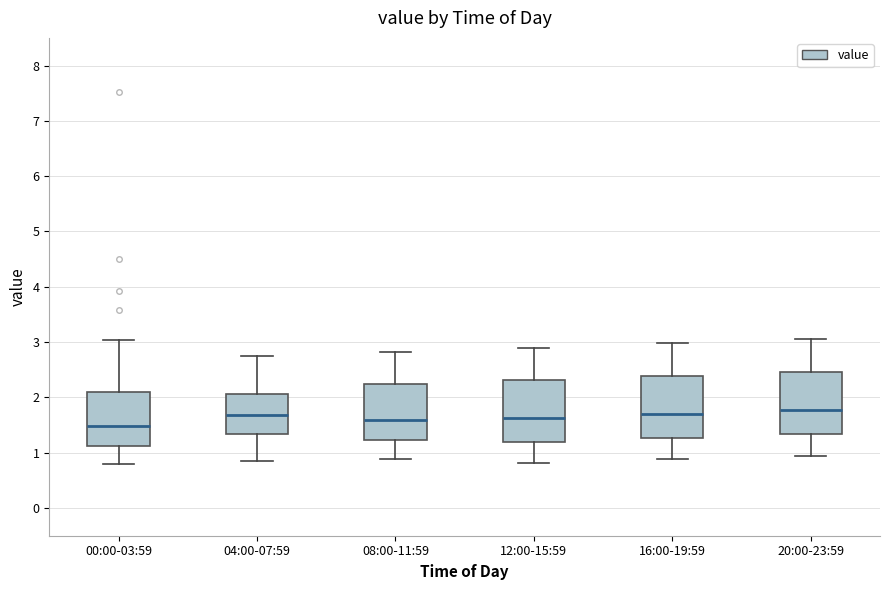

Reading left to right, transcribe this box plot: for each box, give where its median line is, the range the box spans, and where its two whiskers end, as read against the y-axis. The values are not printed on the chart, so give them approximately, as read against the axis.

00:00-03:59: median 1.5, box 1.1 to 2.1, whiskers 0.8 to 3.0
04:00-07:59: median 1.7, box 1.3 to 2.1, whiskers 0.9 to 2.8
08:00-11:59: median 1.6, box 1.2 to 2.2, whiskers 0.9 to 2.8
12:00-15:59: median 1.6, box 1.2 to 2.3, whiskers 0.8 to 2.9
16:00-19:59: median 1.7, box 1.3 to 2.4, whiskers 0.9 to 3.0
20:00-23:59: median 1.8, box 1.3 to 2.5, whiskers 1.0 to 3.1